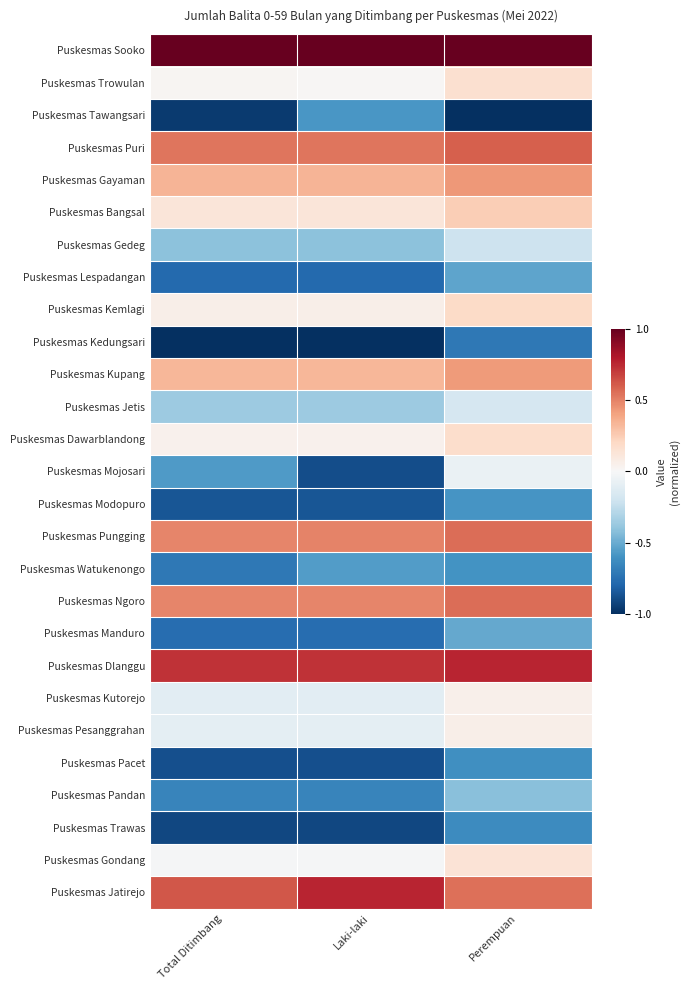

Reading left to right, transcribe all the data shown in this chart.

Puskesmas Sooko: Total Ditimbang=1.0	Laki-laki=1.0	Perempuan=1.0
Puskesmas Trowulan: Total Ditimbang=0.0	Laki-laki=0.0	Perempuan=0.2
Puskesmas Tawangsari: Total Ditimbang=-1.0	Laki-laki=-0.6	Perempuan=-1.0
Puskesmas Puri: Total Ditimbang=0.5	Laki-laki=0.5	Perempuan=0.6
Puskesmas Gayaman: Total Ditimbang=0.3	Laki-laki=0.3	Perempuan=0.4
Puskesmas Bangsal: Total Ditimbang=0.1	Laki-laki=0.1	Perempuan=0.2
Puskesmas Gedeg: Total Ditimbang=-0.4	Laki-laki=-0.4	Perempuan=-0.2
Puskesmas Lespadangan: Total Ditimbang=-0.8	Laki-laki=-0.8	Perempuan=-0.5
Puskesmas Kemlagi: Total Ditimbang=0.1	Laki-laki=0.1	Perempuan=0.2
Puskesmas Kedungsari: Total Ditimbang=-1.0	Laki-laki=-1.0	Perempuan=-0.7
Puskesmas Kupang: Total Ditimbang=0.3	Laki-laki=0.3	Perempuan=0.4
Puskesmas Jetis: Total Ditimbang=-0.4	Laki-laki=-0.4	Perempuan=-0.2
Puskesmas Dawarblandong: Total Ditimbang=0.0	Laki-laki=0.0	Perempuan=0.2
Puskesmas Mojosari: Total Ditimbang=-0.6	Laki-laki=-0.9	Perempuan=-0.1
Puskesmas Modopuro: Total Ditimbang=-0.9	Laki-laki=-0.9	Perempuan=-0.6
Puskesmas Pungging: Total Ditimbang=0.5	Laki-laki=0.5	Perempuan=0.6
Puskesmas Watukenongo: Total Ditimbang=-0.7	Laki-laki=-0.6	Perempuan=-0.6
Puskesmas Ngoro: Total Ditimbang=0.5	Laki-laki=0.5	Perempuan=0.6
Puskesmas Manduro: Total Ditimbang=-0.8	Laki-laki=-0.8	Perempuan=-0.5
Puskesmas Dlanggu: Total Ditimbang=0.7	Laki-laki=0.7	Perempuan=0.8
Puskesmas Kutorejo: Total Ditimbang=-0.1	Laki-laki=-0.1	Perempuan=0.1
Puskesmas Pesanggrahan: Total Ditimbang=-0.1	Laki-laki=-0.1	Perempuan=0.1
Puskesmas Pacet: Total Ditimbang=-0.9	Laki-laki=-0.9	Perempuan=-0.6
Puskesmas Pandan: Total Ditimbang=-0.7	Laki-laki=-0.7	Perempuan=-0.4
Puskesmas Trawas: Total Ditimbang=-0.9	Laki-laki=-0.9	Perempuan=-0.6
Puskesmas Gondang: Total Ditimbang=-0.0	Laki-laki=-0.0	Perempuan=0.1
Puskesmas Jatirejo: Total Ditimbang=0.6	Laki-laki=0.8	Perempuan=0.6